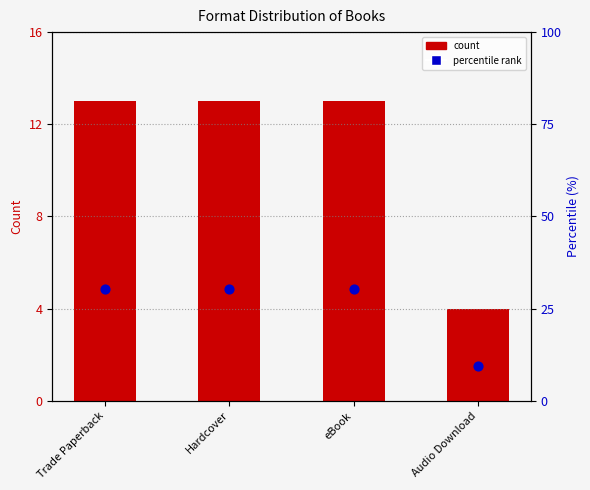

What is the total value across all series at Hardcover?

43.2